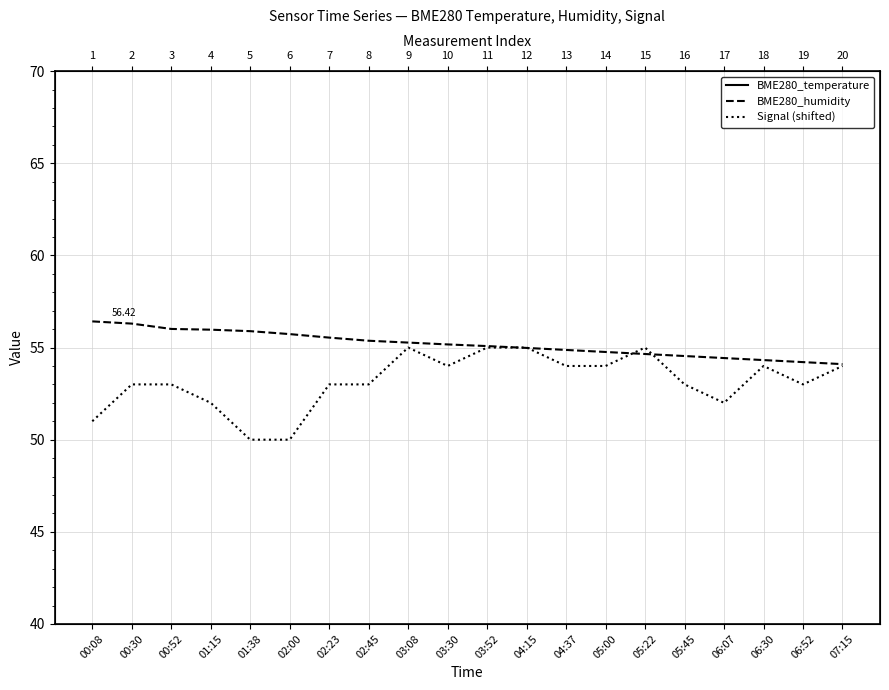

Between 03:30 and 03:52, which is larger?

03:52